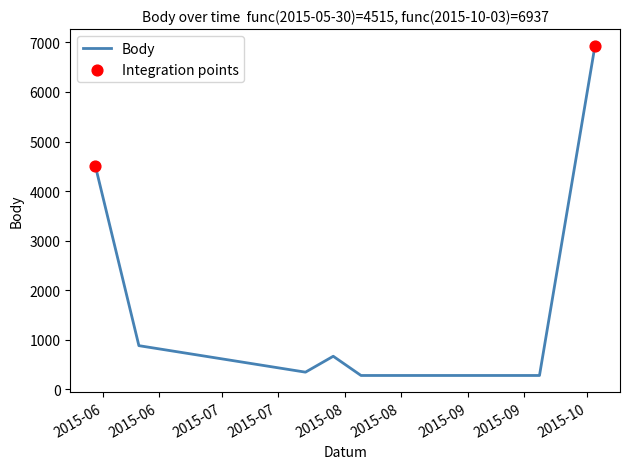

What is the difference between the maximum and minimum values?

6660